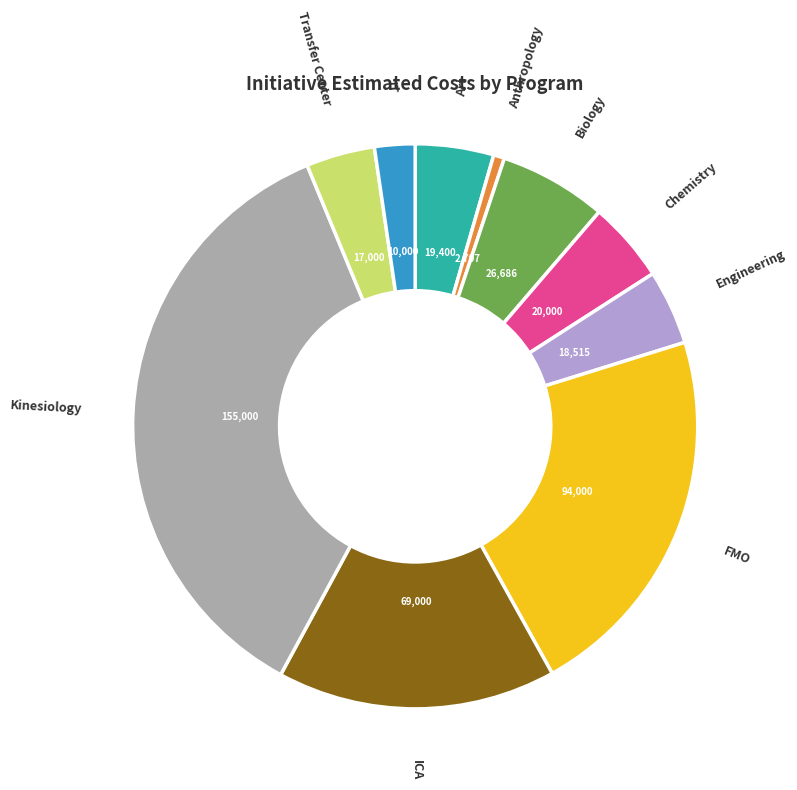

Does any single category account for the majority?

No